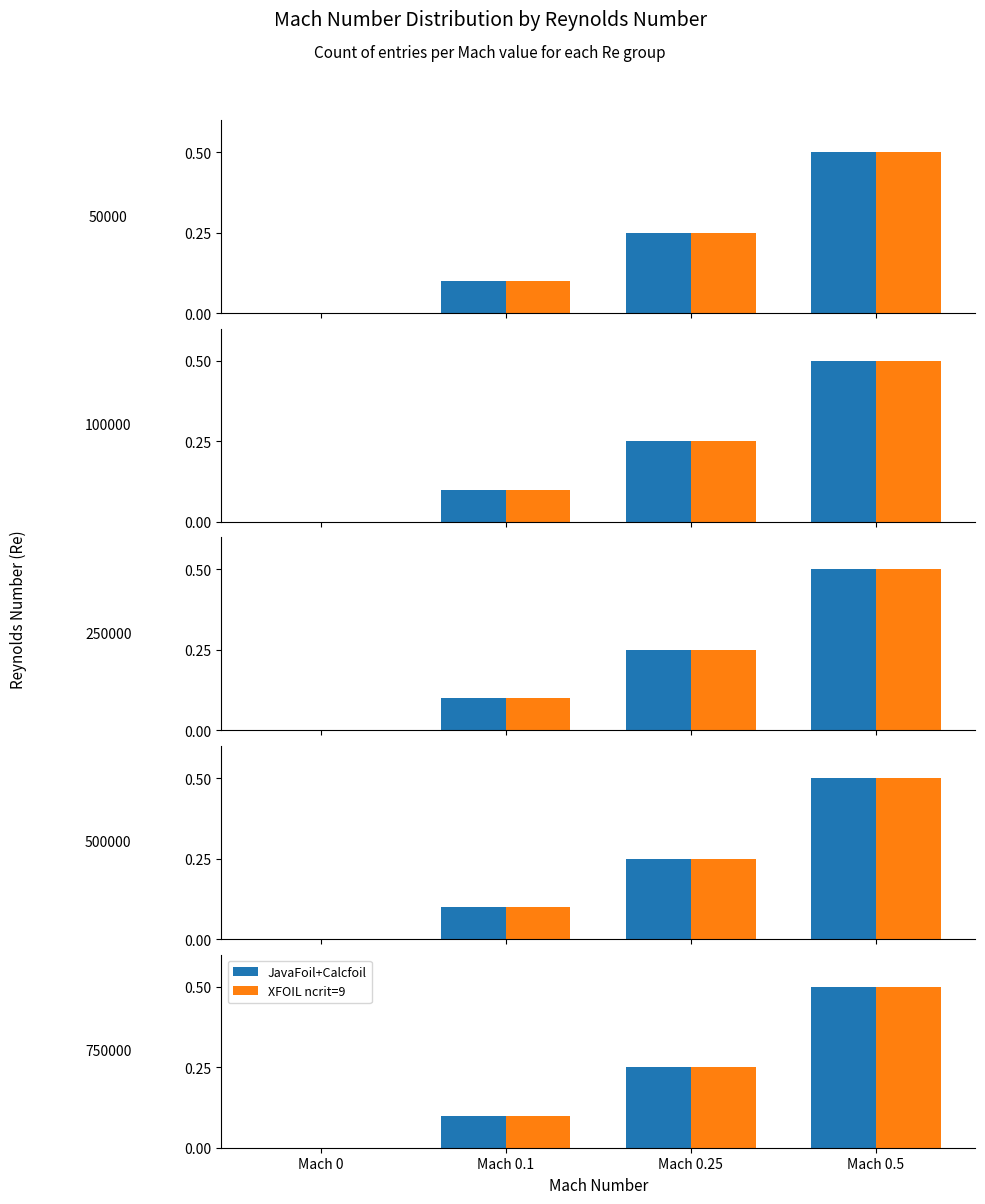

Reading left to right, transcribe all the data shown in this chart.

JavaFoil+Calcfoil: Mach 0=0.0	Mach 0.1=0.1	Mach 0.25=0.2	Mach 0.5=0.5
XFOIL ncrit=9: Mach 0=0.0	Mach 0.1=0.1	Mach 0.25=0.2	Mach 0.5=0.5